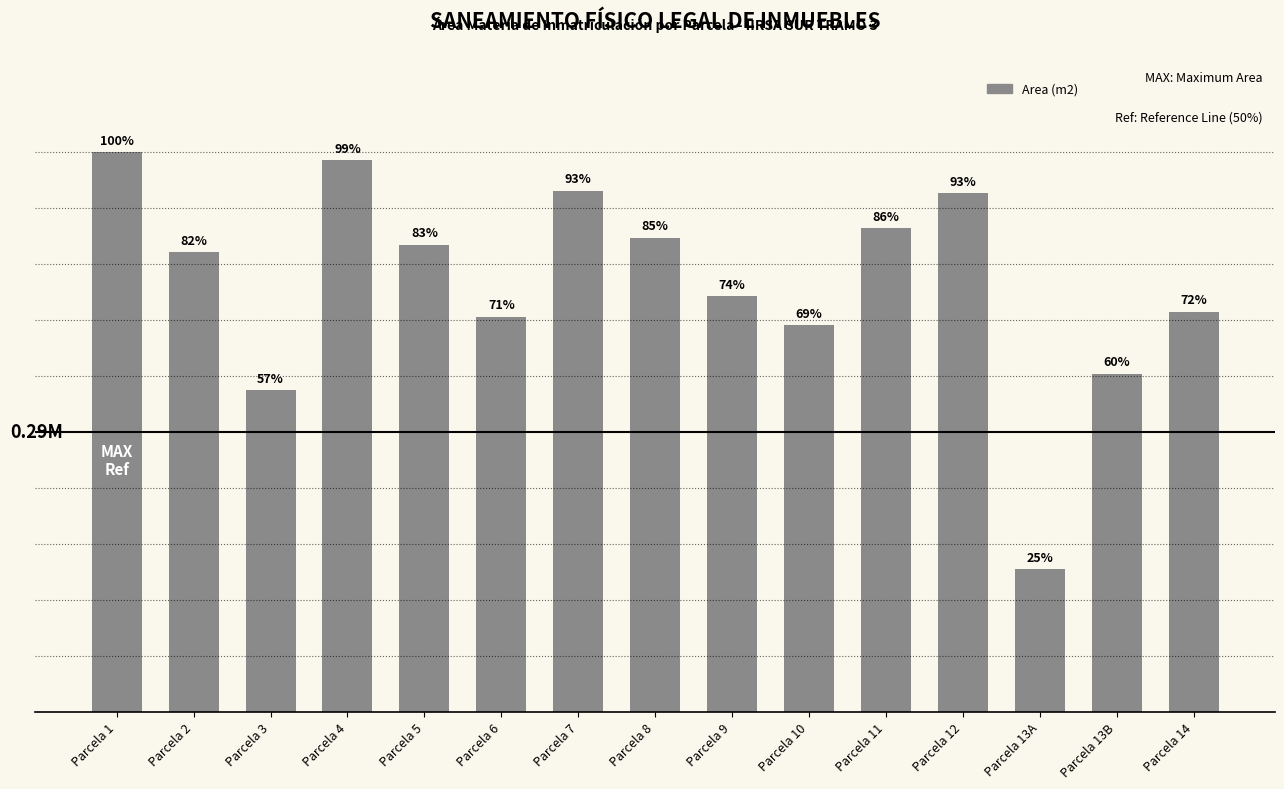

Reading left to right, list all the values displayed in this chart.

588761.5	483275.2	338113.2	580376.2	491546.5	415832.1	548168.3	498401.7	436979.2	406646.7	508593.3	545527.0	149883.1	355767.1	420992.7